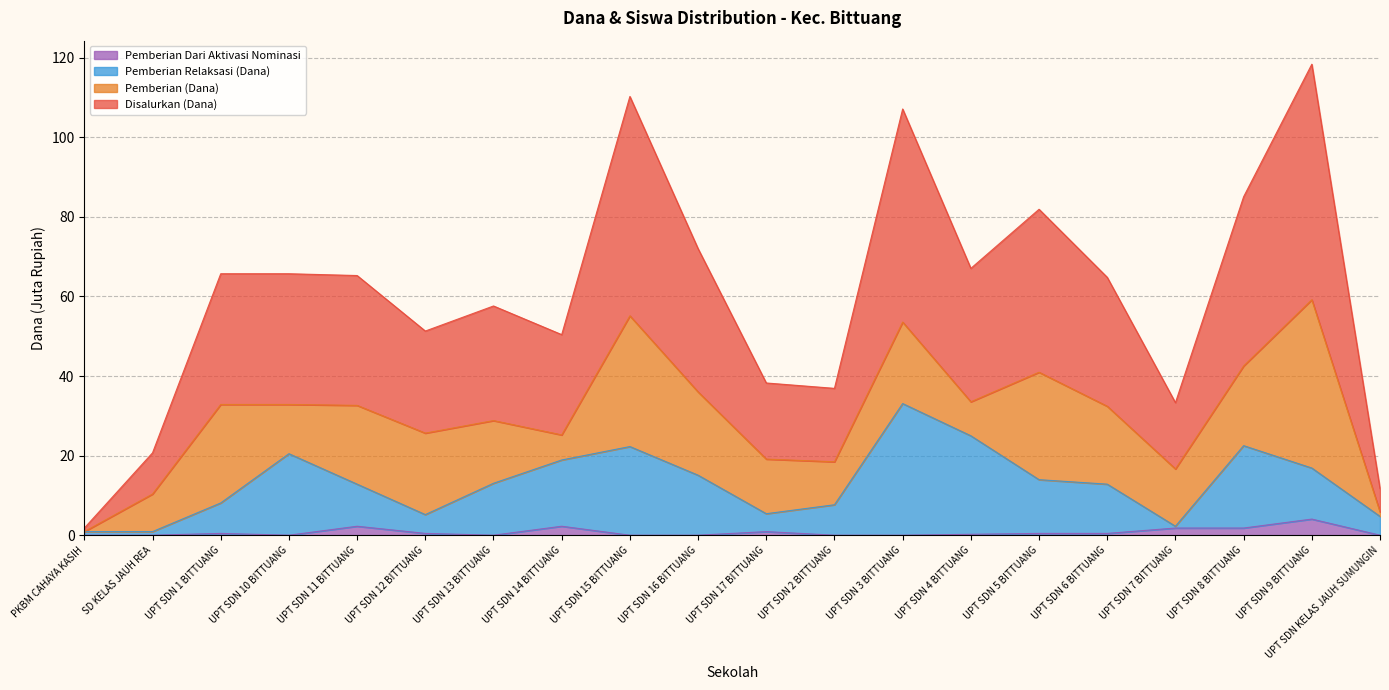

True or false: Disalurkan (Dana) and Pemberian Relaksasi (Siswa) intersect in this chart.

False